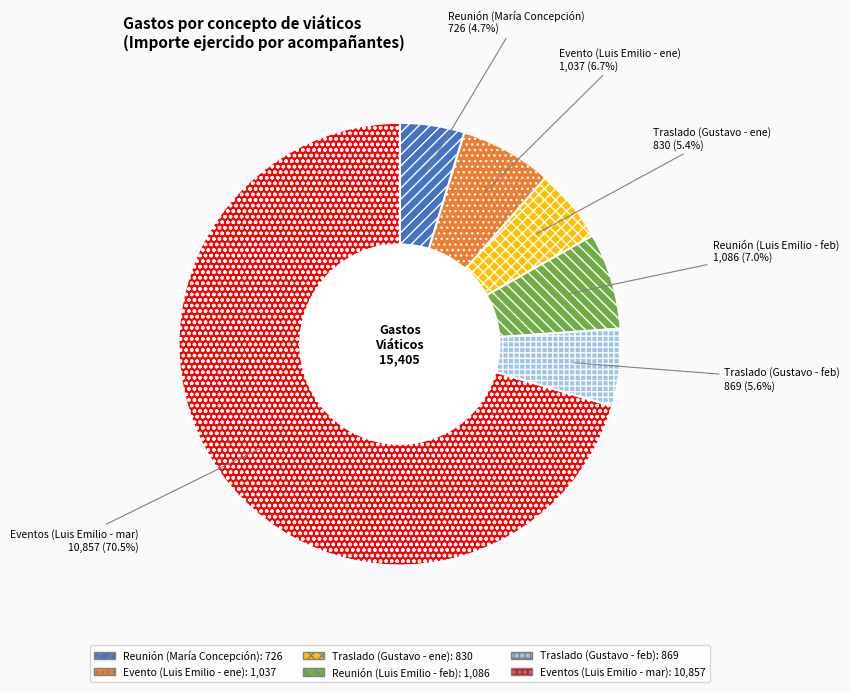

Which has a higher value, Traslado (Gustavo - ene) or Reunión (María Concepción)?

Traslado (Gustavo - ene)